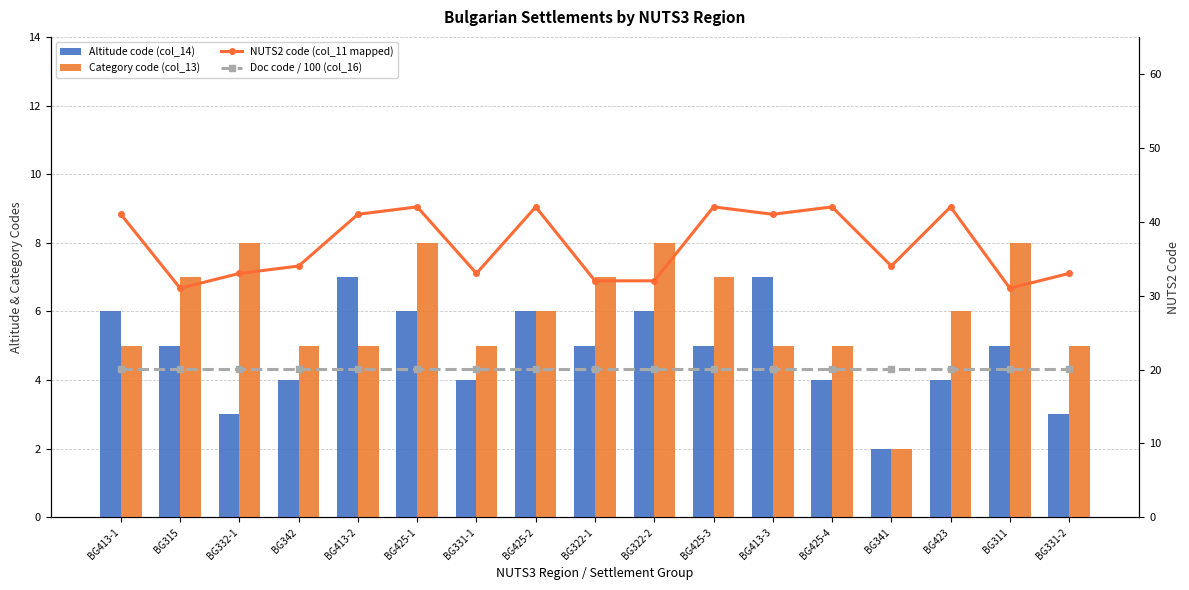

What position from the right is BG322-2?

8